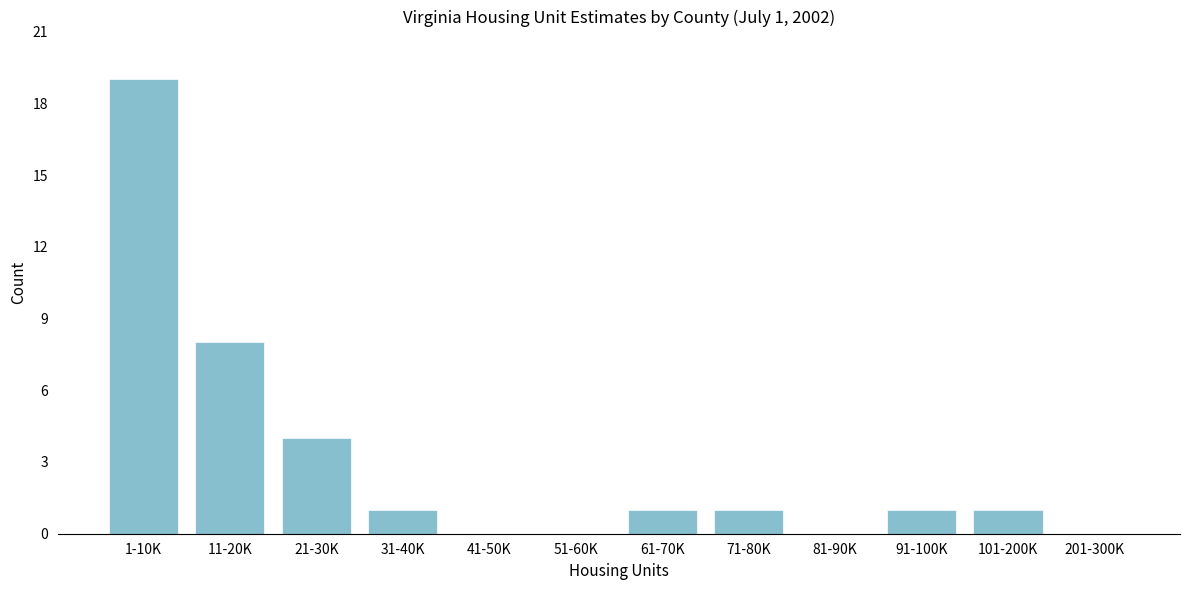

Reading left to right, transcribe all the data shown in this chart.

1-10K=19	11-20K=8	21-30K=4	31-40K=1	41-50K=0	51-60K=0	61-70K=1	71-80K=1	81-90K=0	91-100K=1	101-200K=1	201-300K=0